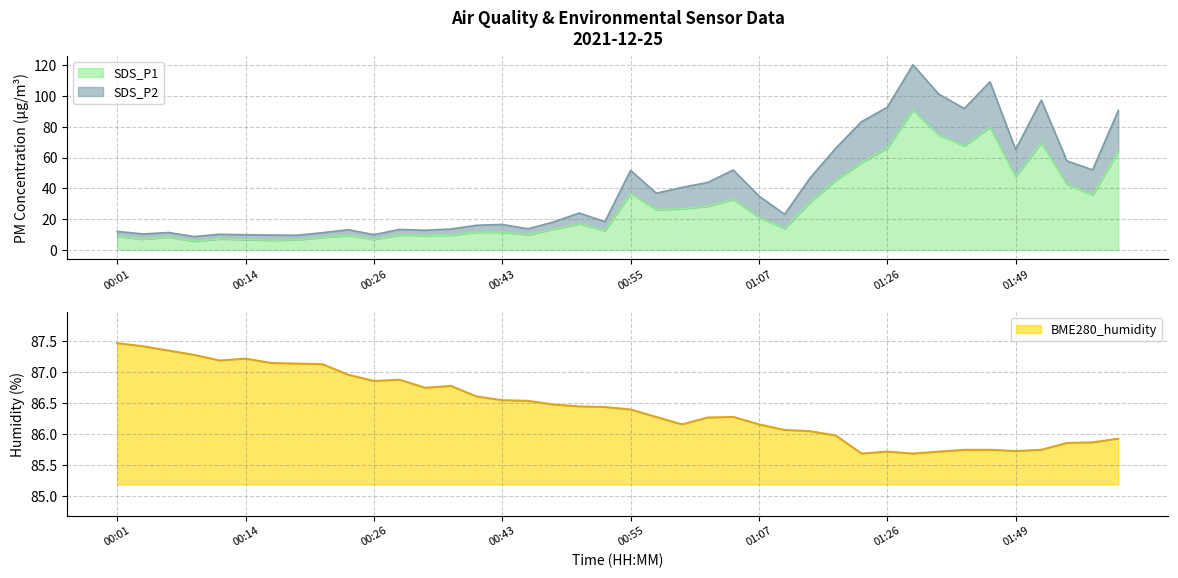

How many categories are shown in the chart?

40